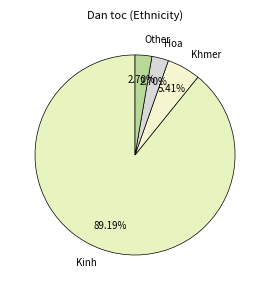

To the nearest percent, what is the combined percentage of Khmer and Other?

8%